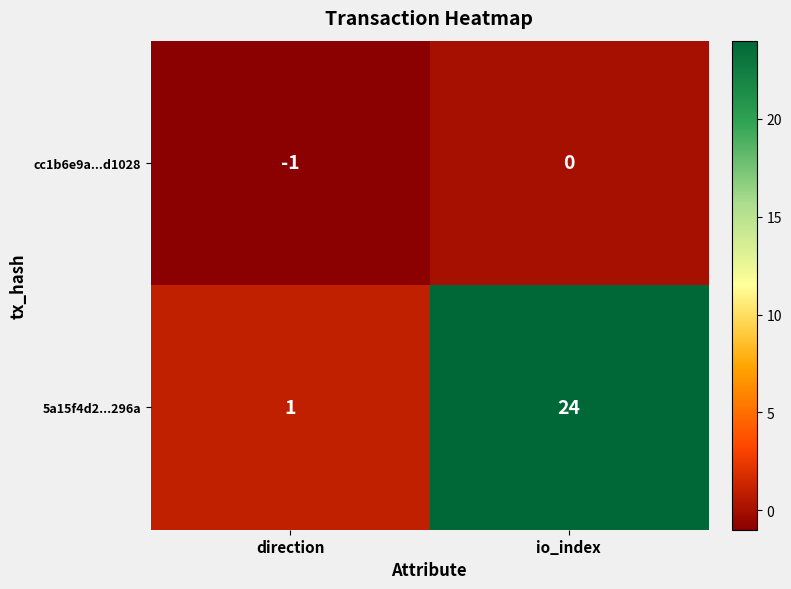

Which series has the largest total across all categories?

5a15f4d2...296a